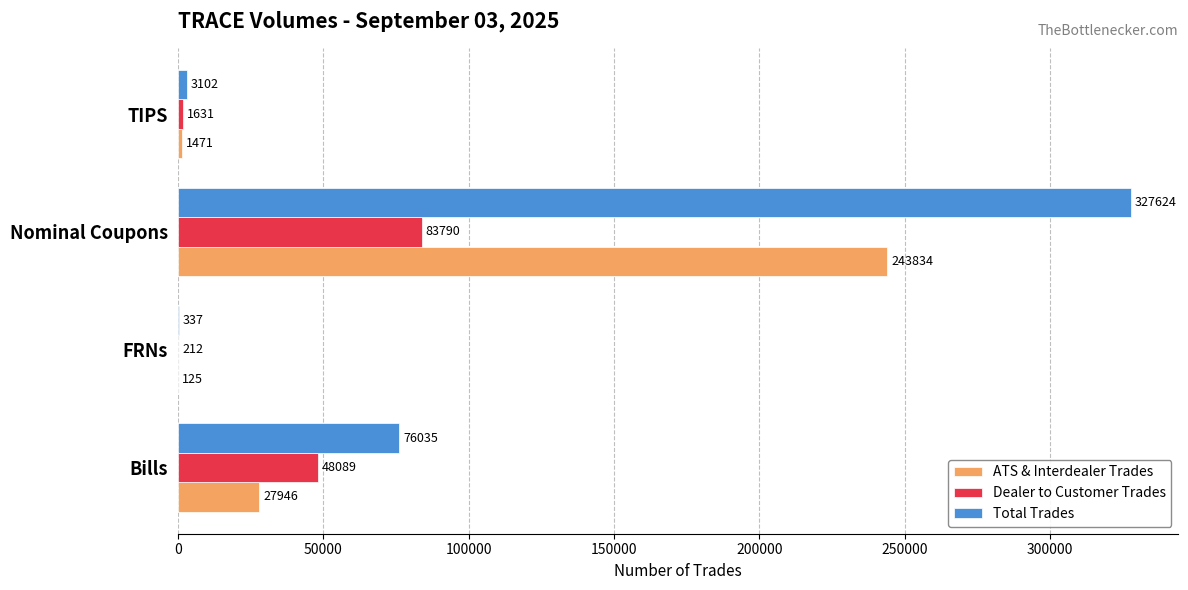

What is the sum of the Dealer to Customer Trades values at Bills and TIPS?

49720